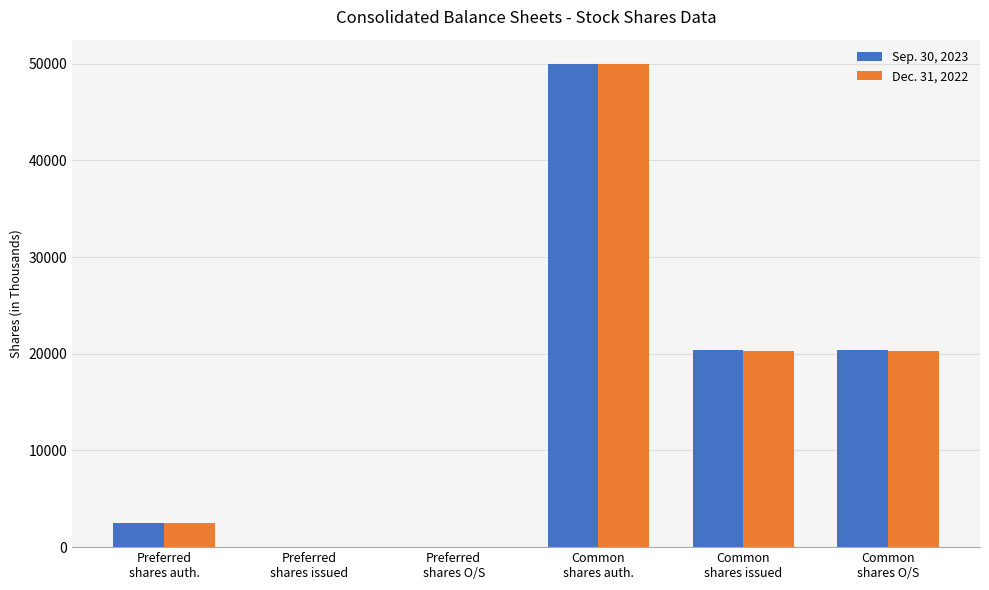

What is the greatest value displayed?

50000